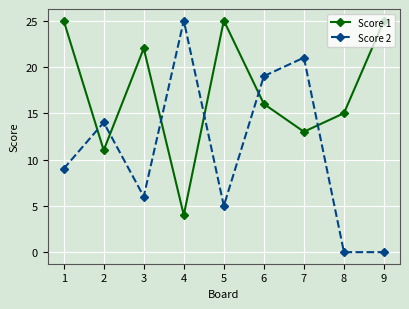

At which category is the sum across all series the highest?

6